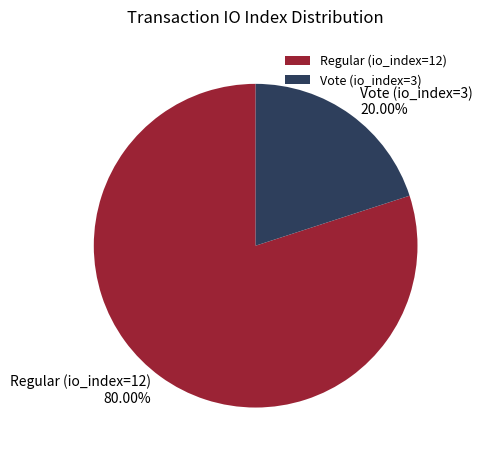

Count the number of slices in the pie.

2